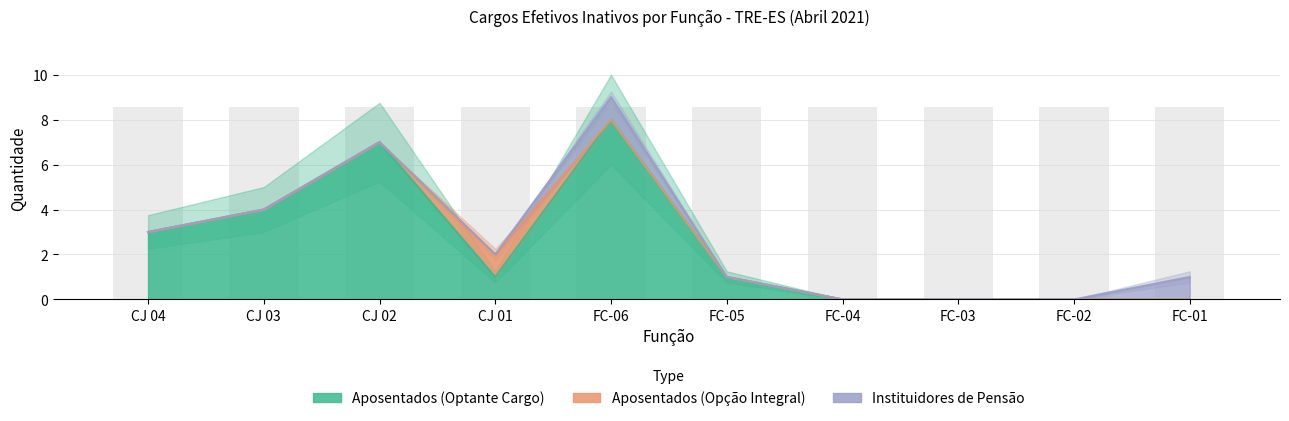

Between CJ 03 and CJ 02, which series saw the biggest shift?

Aposentados (Optante Cargo)